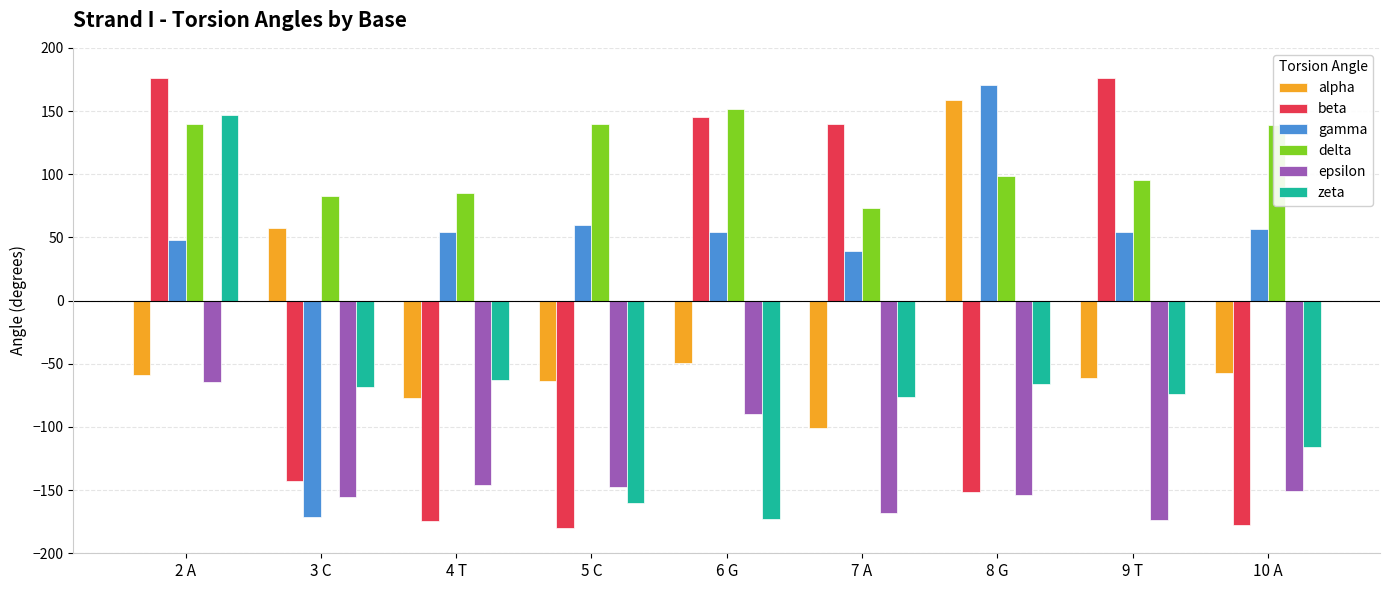

What position from the left is 6 G?

5